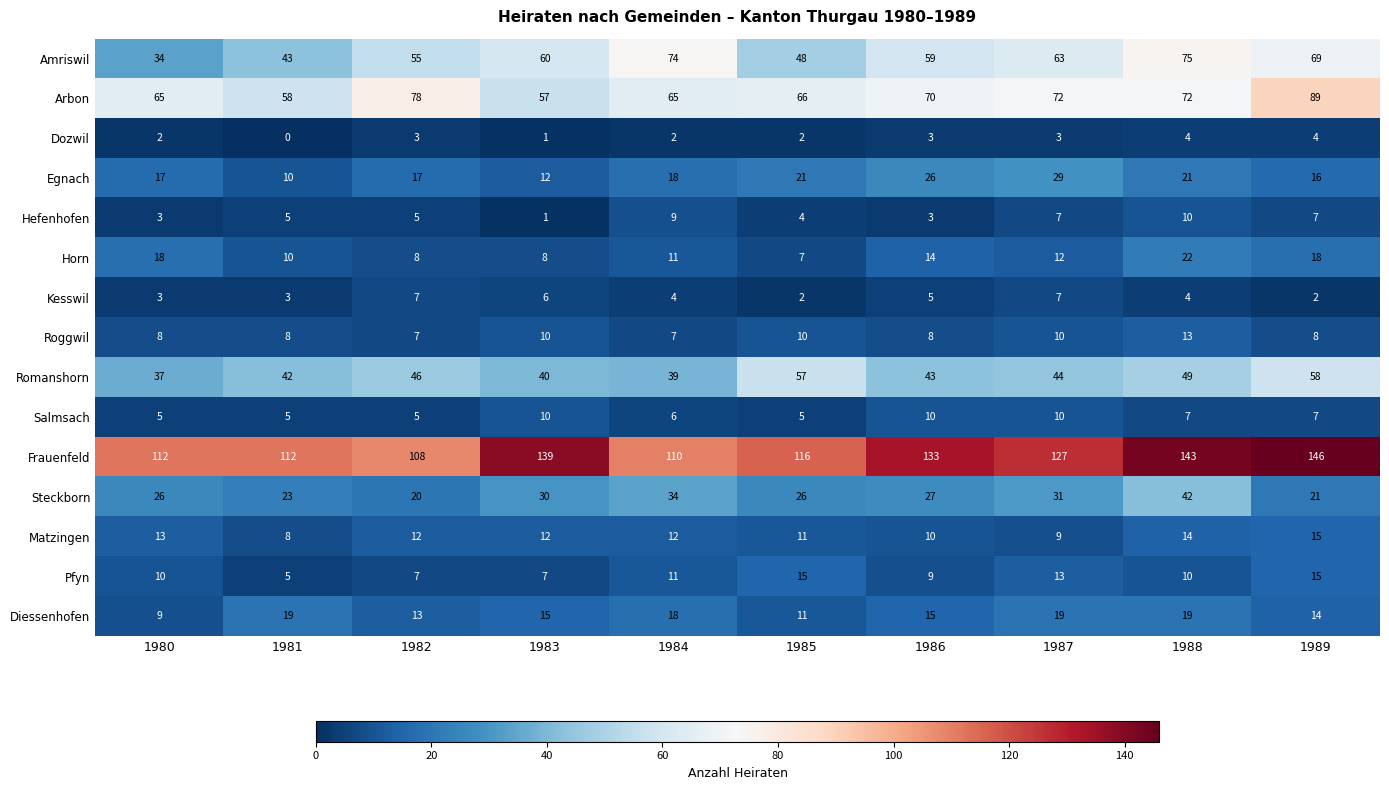

What is the sum of the Amriswil values at 1985 and 1981?

91